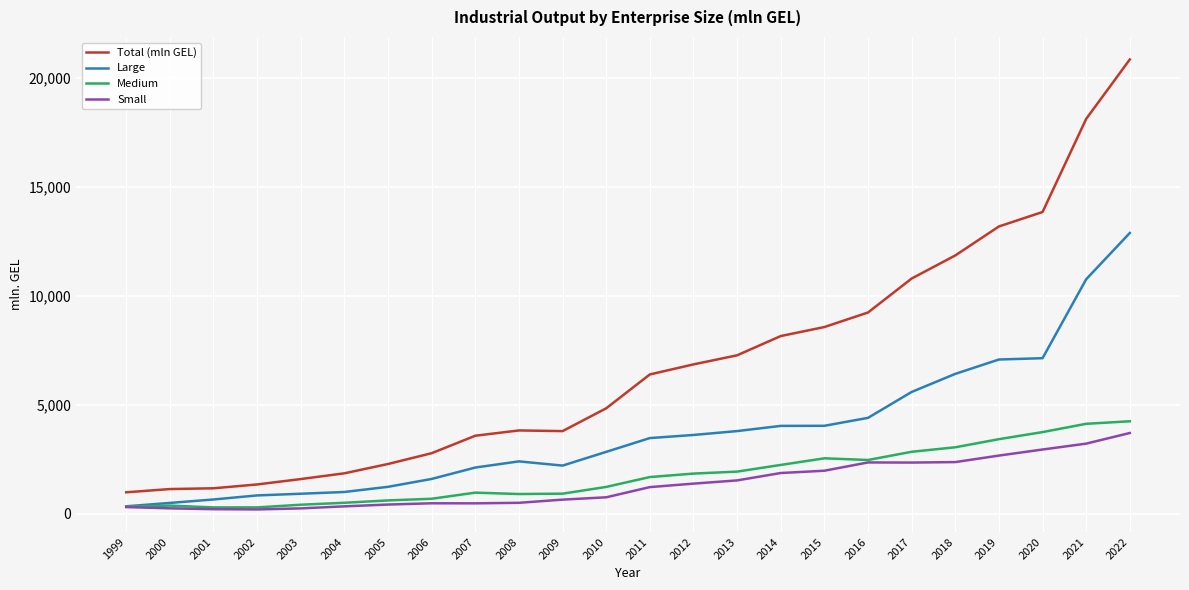

How many values in the Total (mln GEL) series exceed 6401?

12